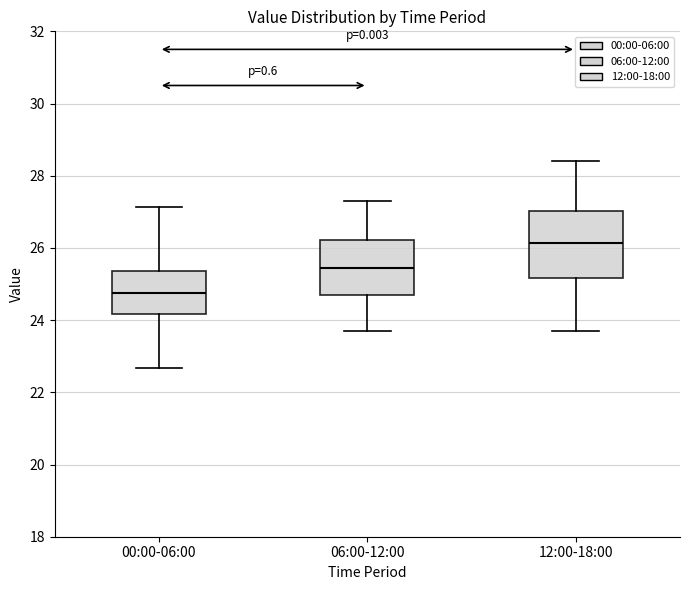

Reading left to right, read every box against the y-axis: the position of its median line, the range the box covers, and the ends of its whiskers. The values are not printed on the chart, so give them approximately, as read against the axis.

00:00-06:00: median 24.8, box 24.2 to 25.4, whiskers 22.6 to 27.2
06:00-12:00: median 25.4, box 24.8 to 26.2, whiskers 23.8 to 27.4
12:00-18:00: median 26.2, box 25.2 to 27.0, whiskers 23.8 to 28.4